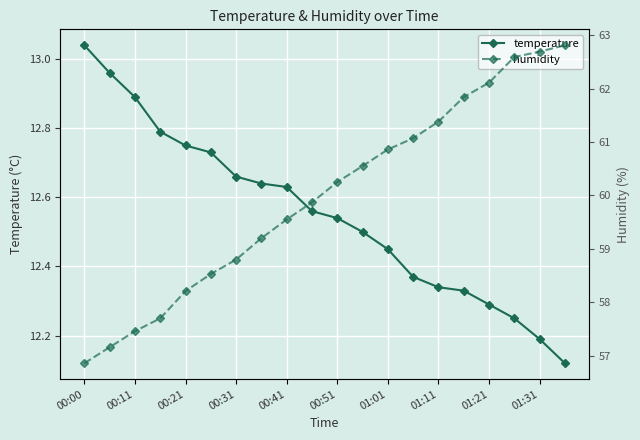

What is the sum of all temperature values?

251.0